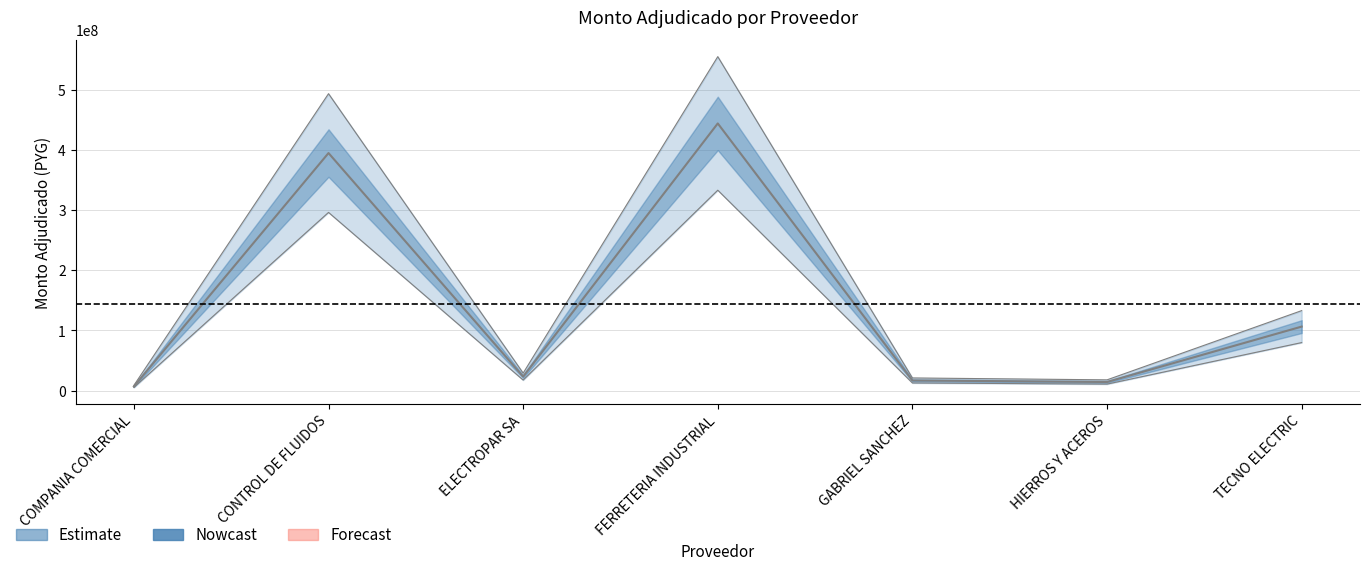

What is the value of the 1st point from the left?

5133000